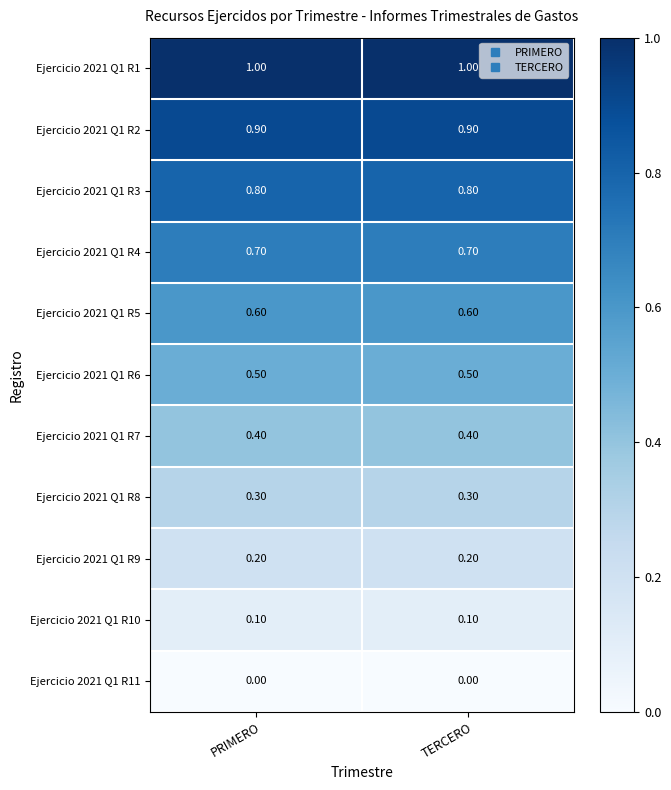

What is the total value across all series at TERCERO?

5.5